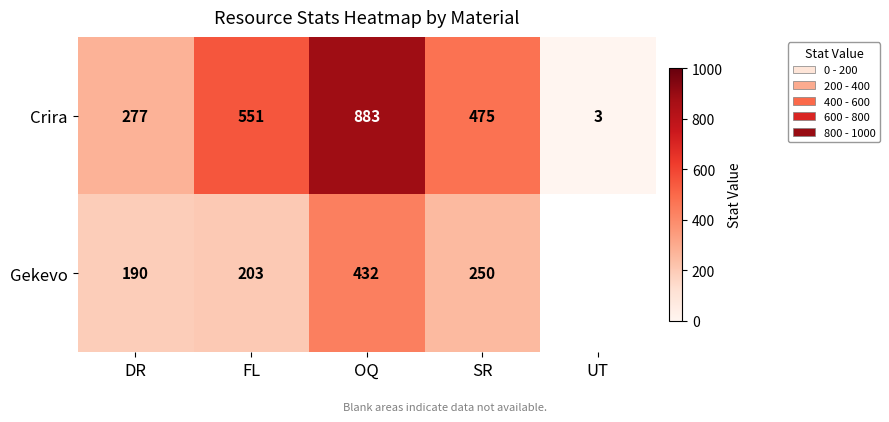

At OQ, list the series in order from largest to smallest.

Crira, Gekevo